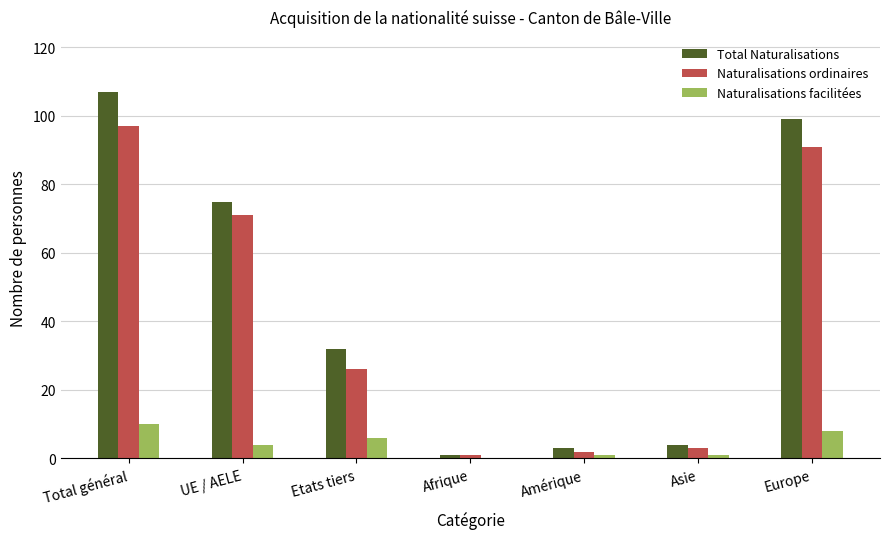

Which label corresponds to the largest value in the chart?

Total général